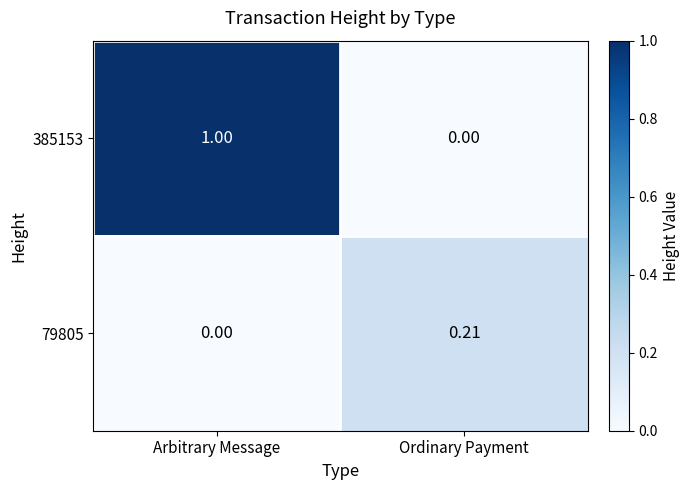

Where is 79805 nearest to the value 0?

Arbitrary Message